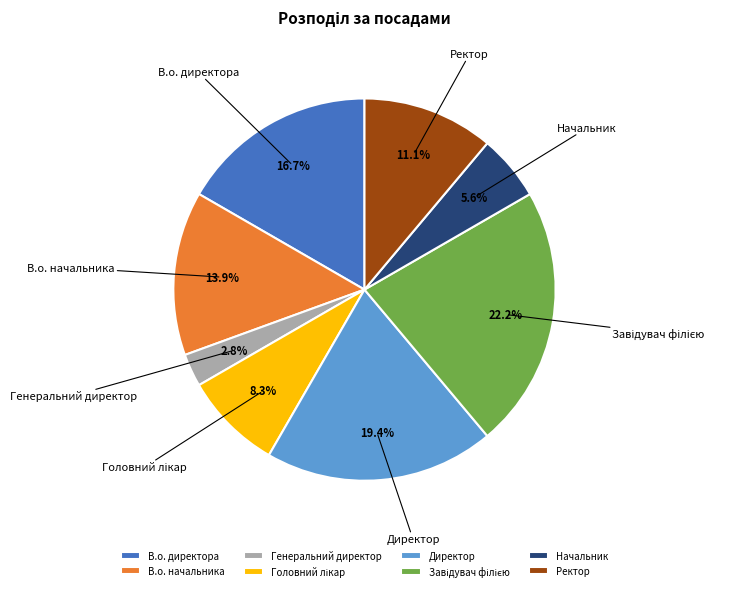

How many segments does this pie chart have?

8